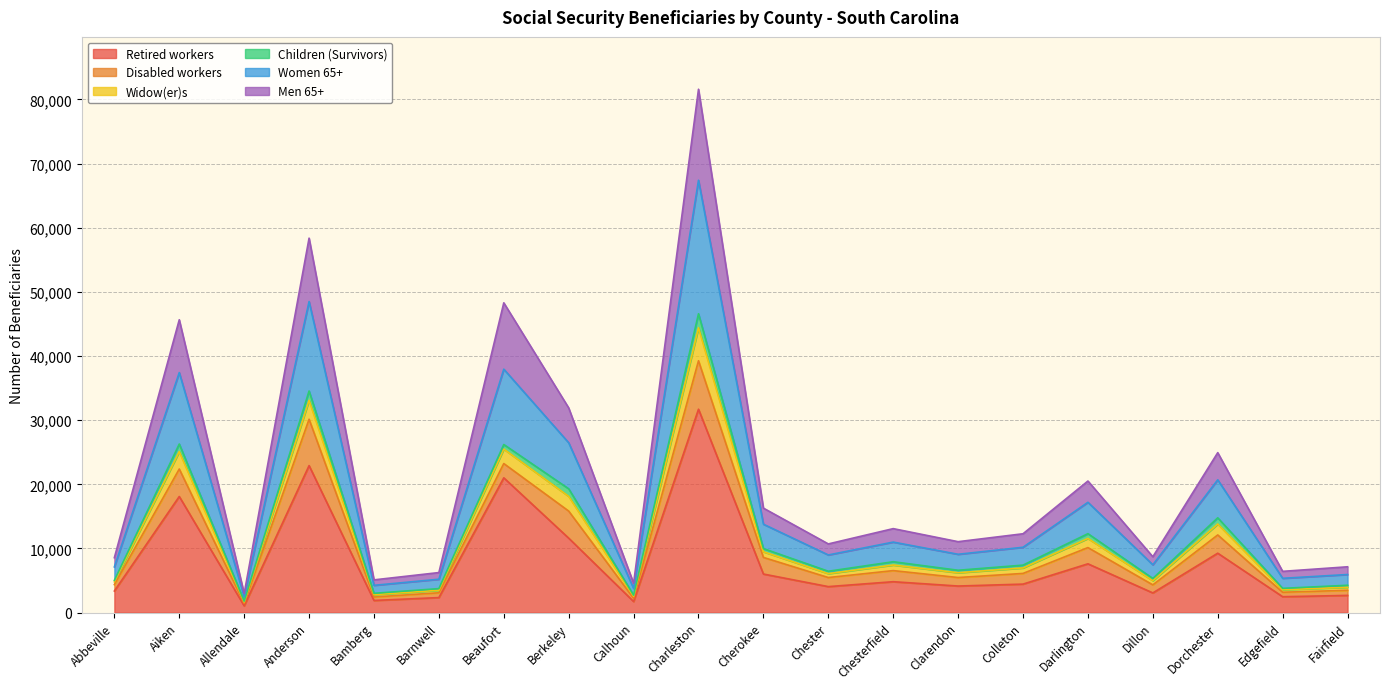

Which category has the highest value in the Retired workers series?

Charleston